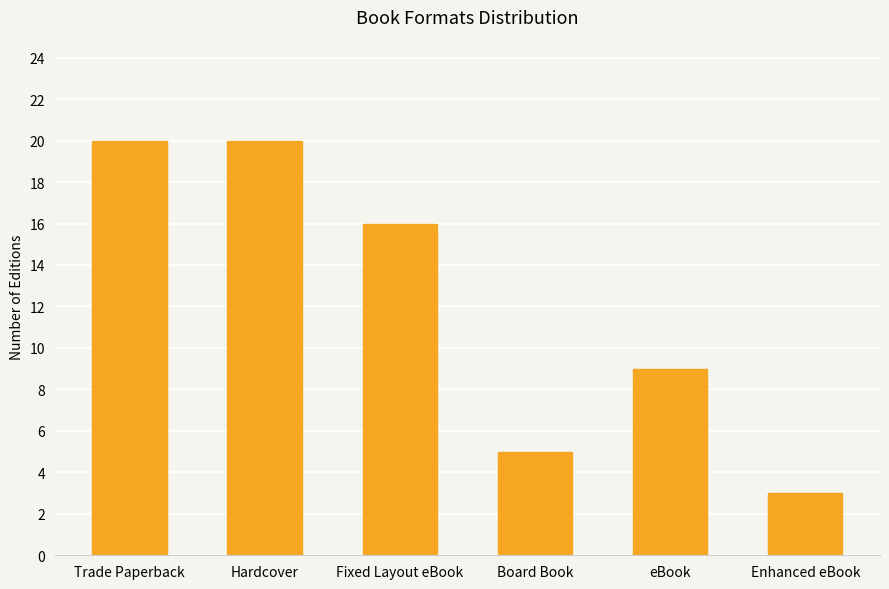

What is the label of the 3rd bar from the right?

Board Book